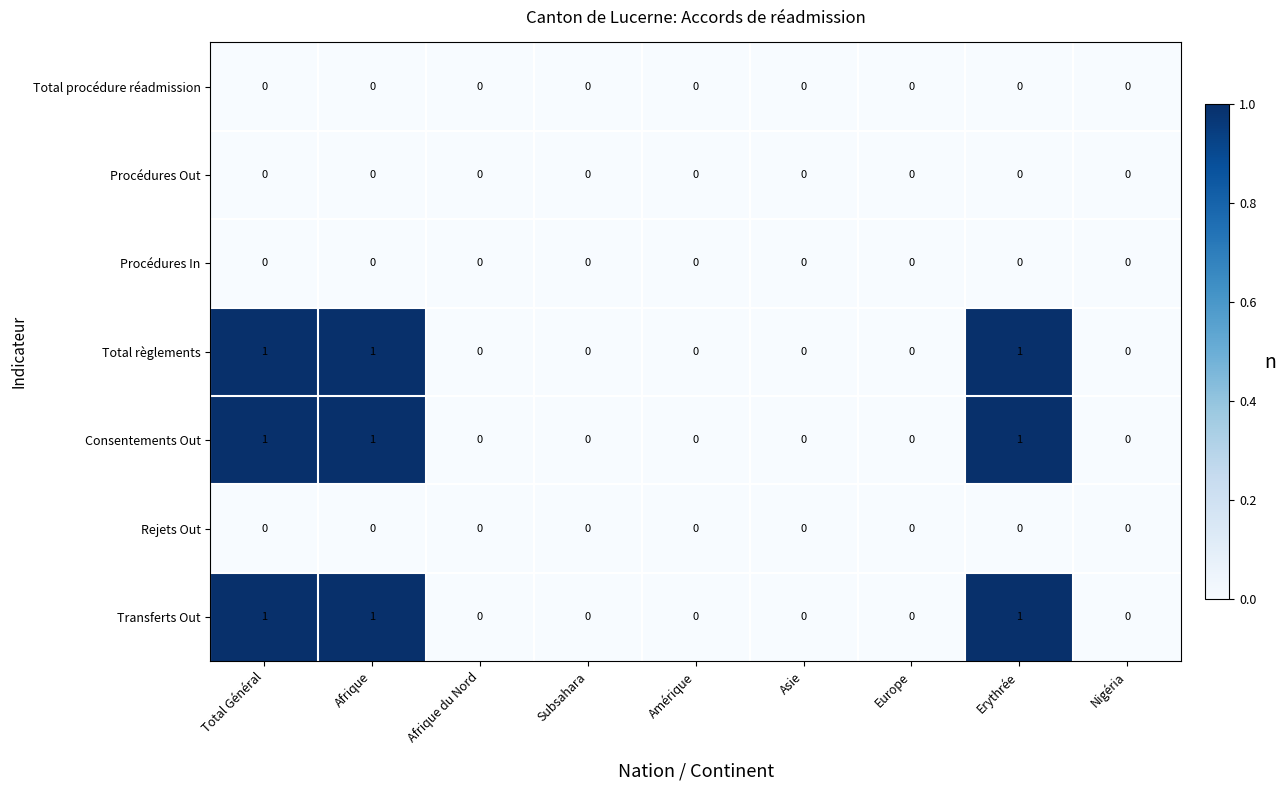

The value of Total règlements at Asie is 0. True or false?

True